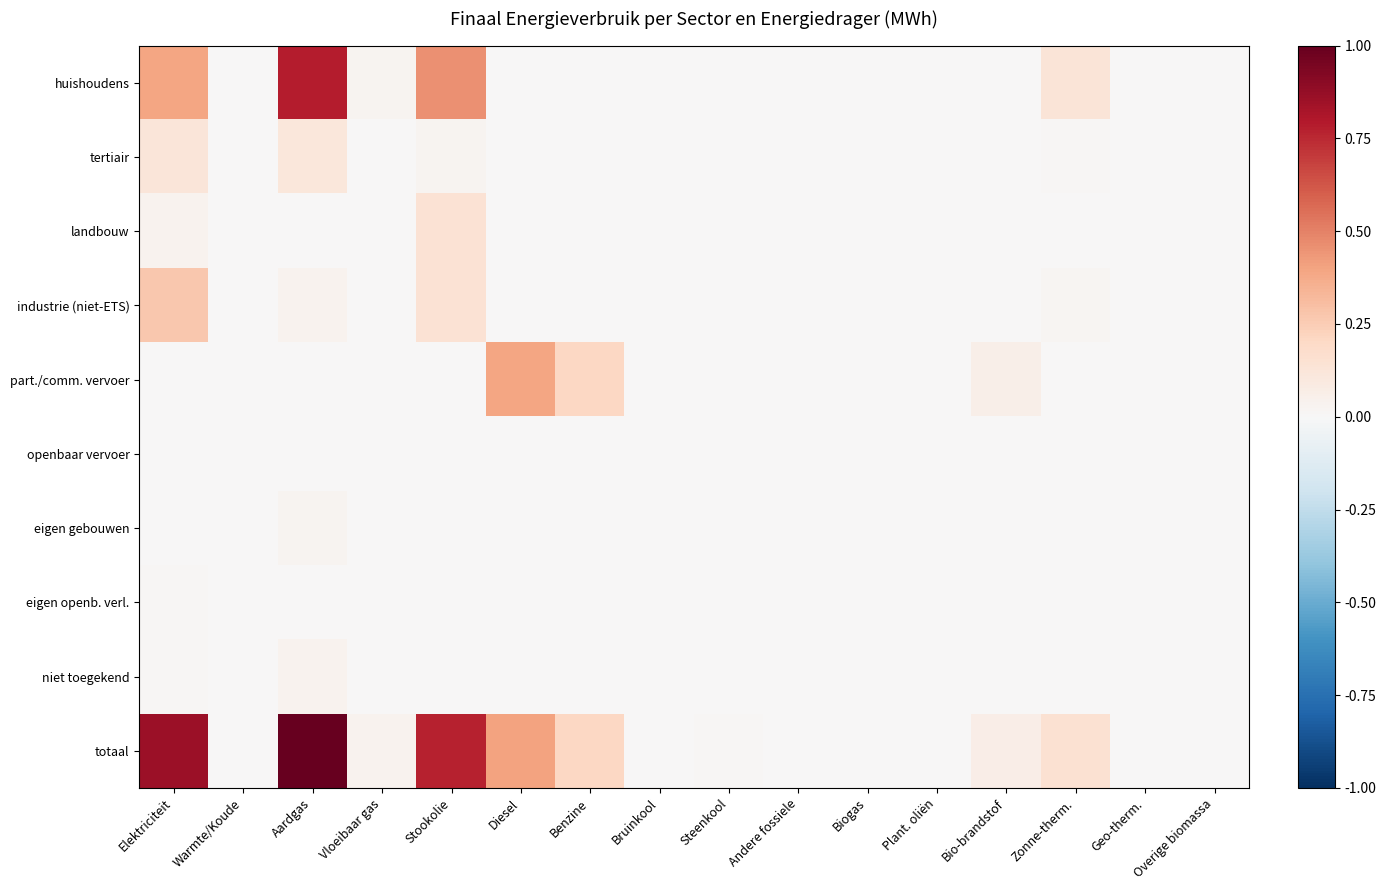

Between Overige biomassa and Warmte/Koude, which is larger?

Overige biomassa